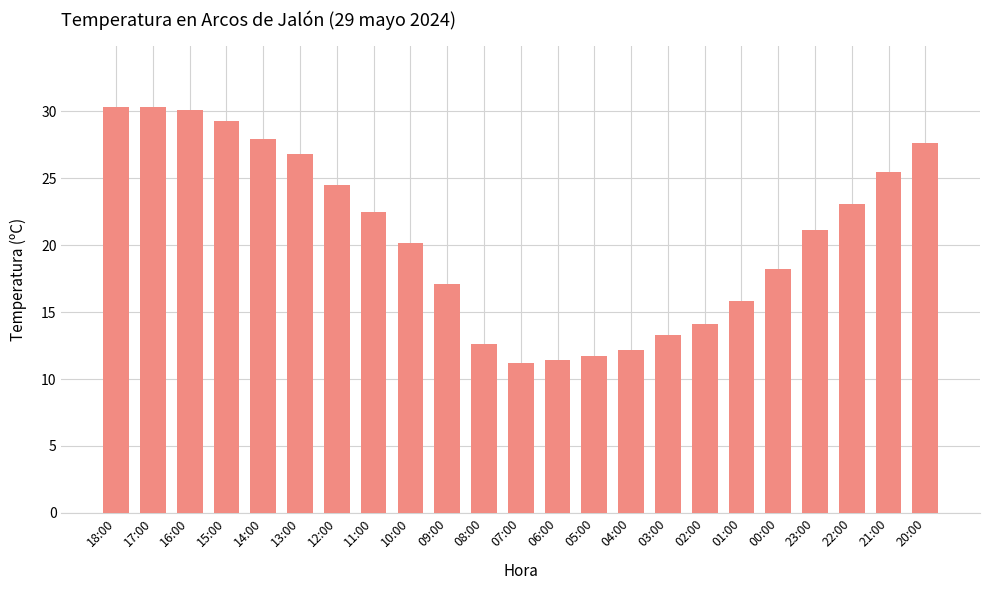

What value does the data have at 09:00?

17.1